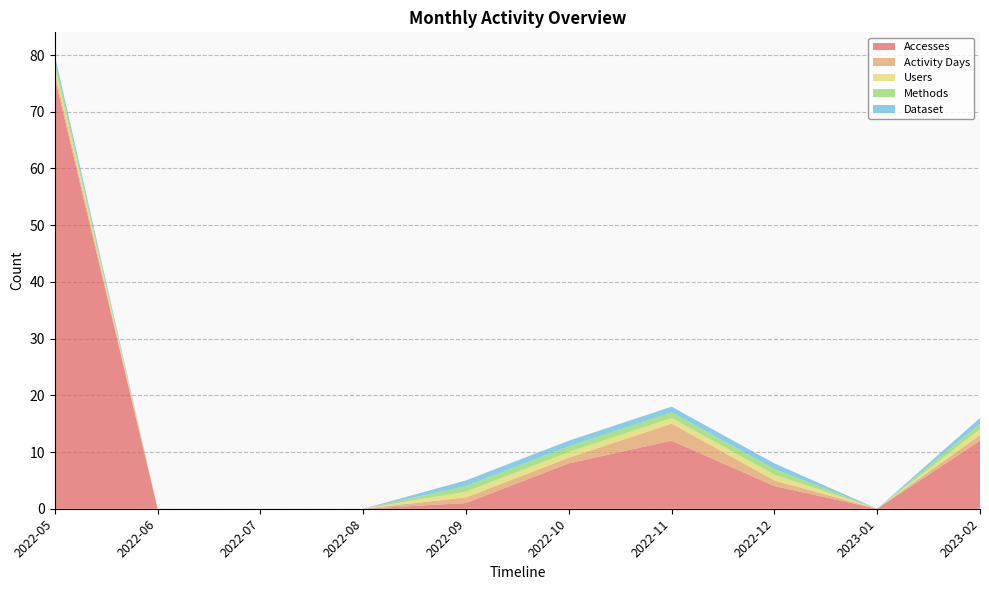

Reading right to left, what are all the values shown in this chart?

Accesses: 12	0	4	12	8	1	0	0	0	76
Activity Days: 1	0	1	3	1	1	0	0	0	1
Users: 1	0	1	1	1	1	0	0	0	1
Methods: 1	0	1	1	1	1	0	0	0	1
Dataset: 1	0	1	1	1	1	0	0	0	1